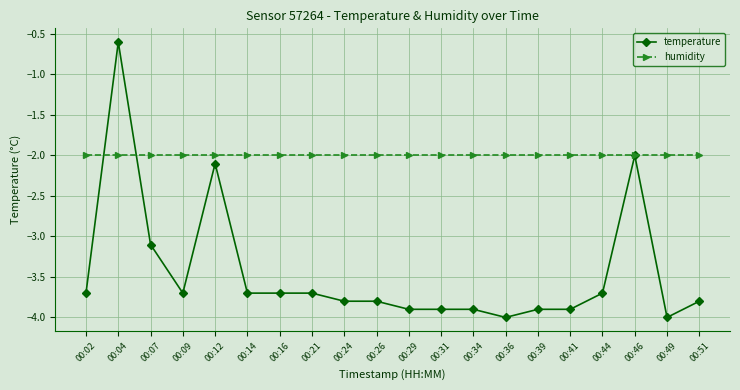

At which category is the sum across all series the highest?

00:04